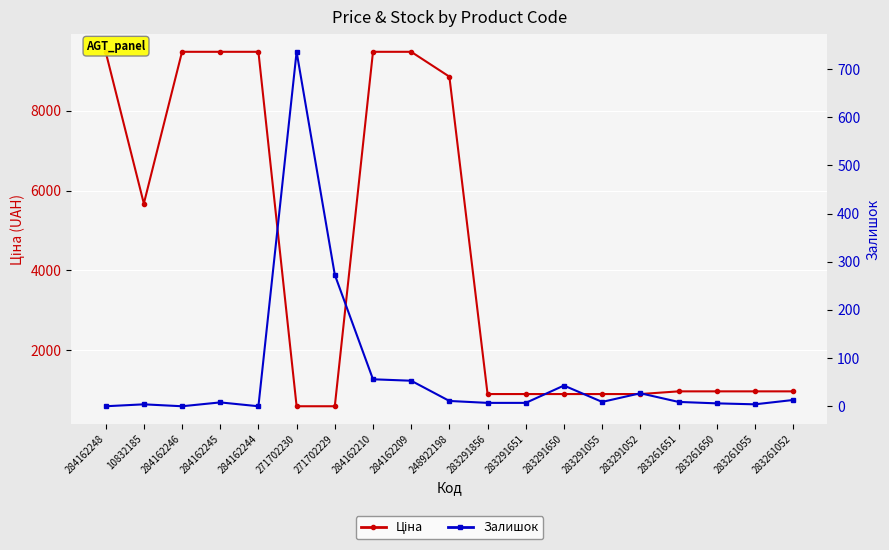

At which category is the sum across all series the highest?

284162210